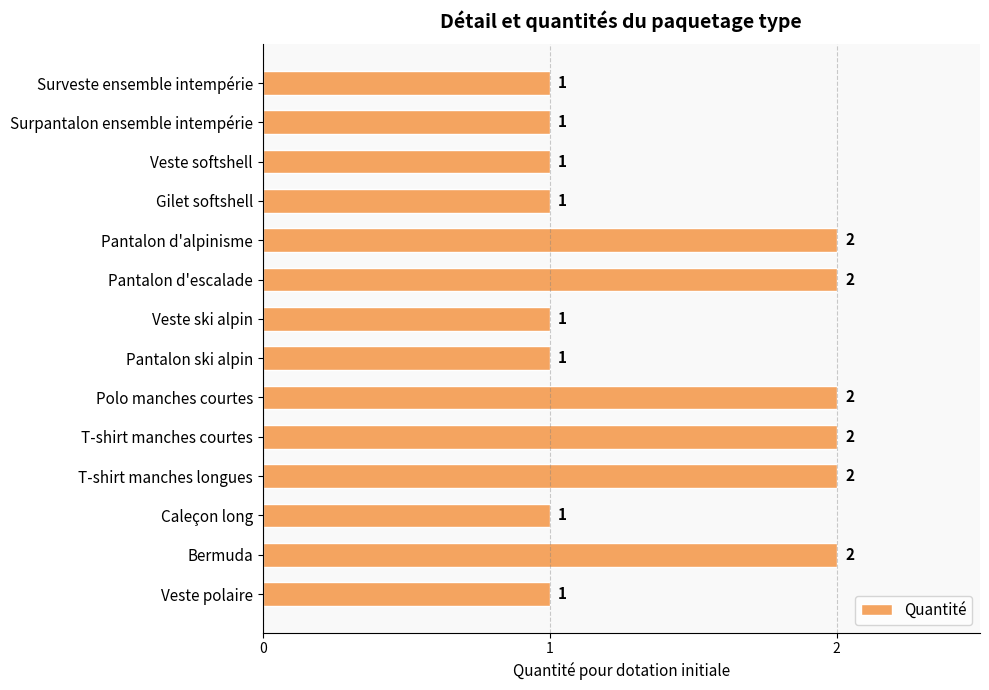

Count the values in the range 1 to 2.

14